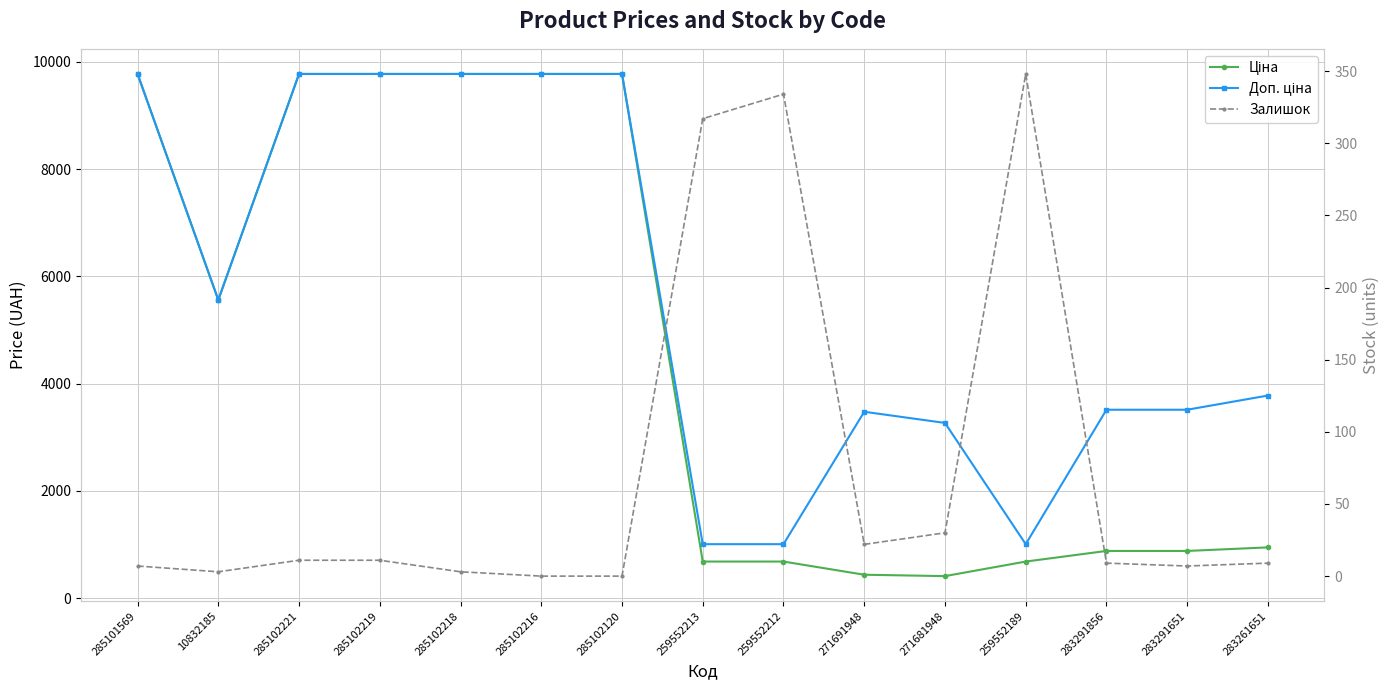

How many values in the Доп. ціна series exceed 3776?

8